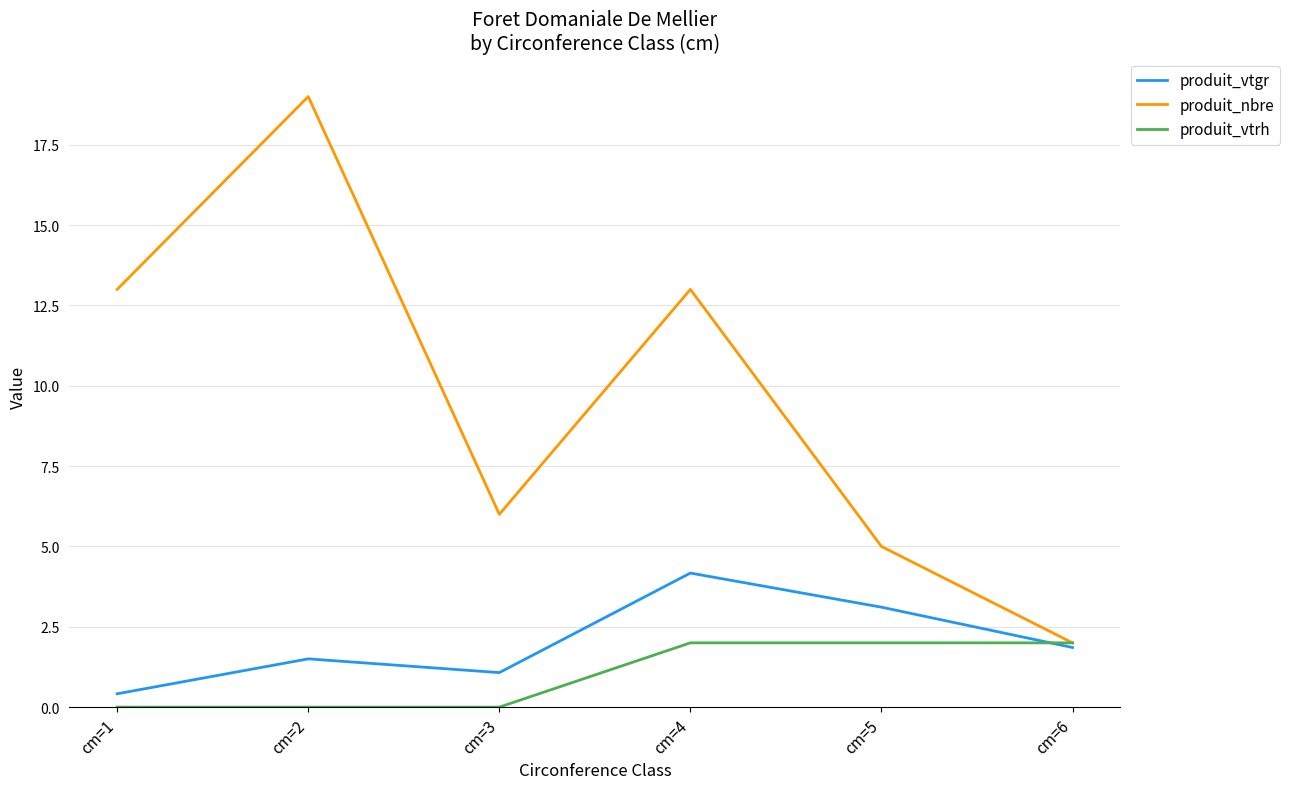

What are all the series names shown in the legend?

produit_vtgr, produit_nbre, produit_vtrh